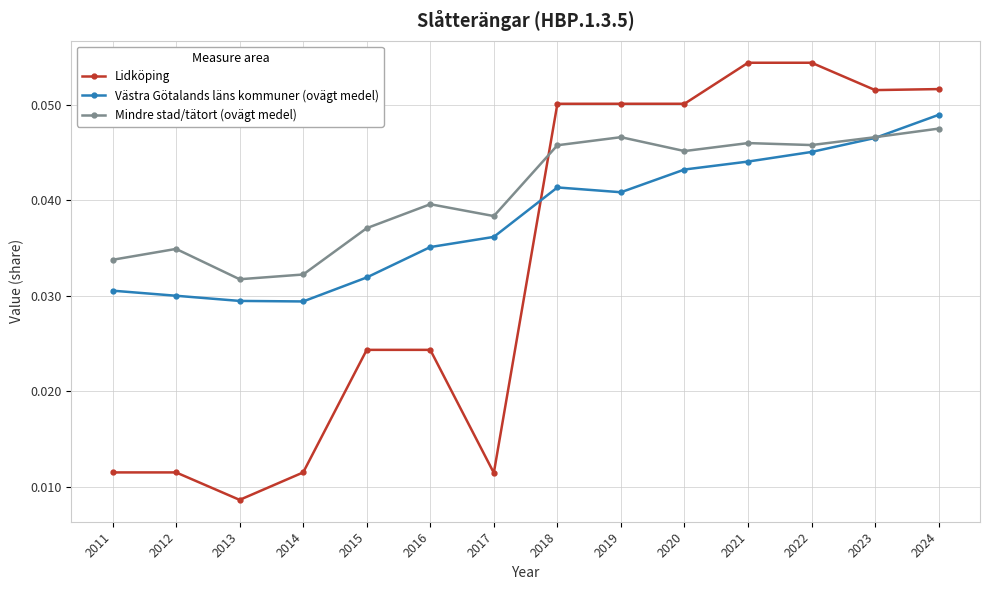

After their last crossing, which series has the higher values: Lidköping or Västra Götalands läns kommuner (ovägt medel)?

Lidköping